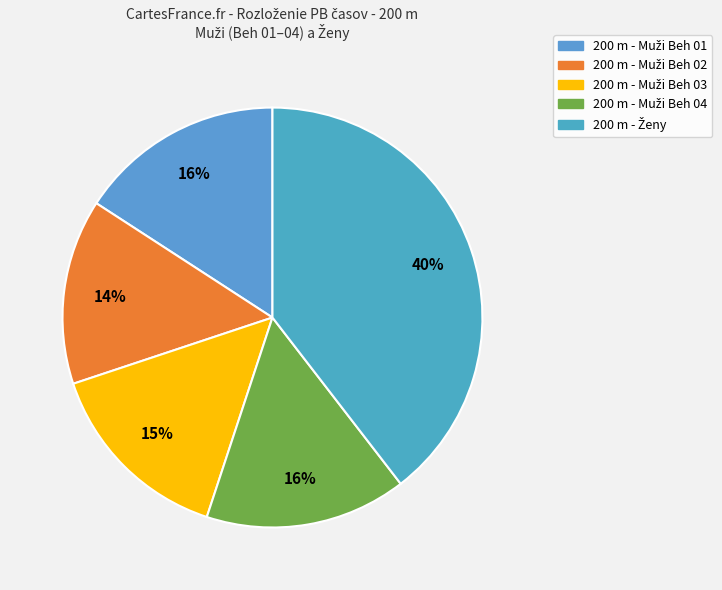

How many slices are in this pie chart?

5